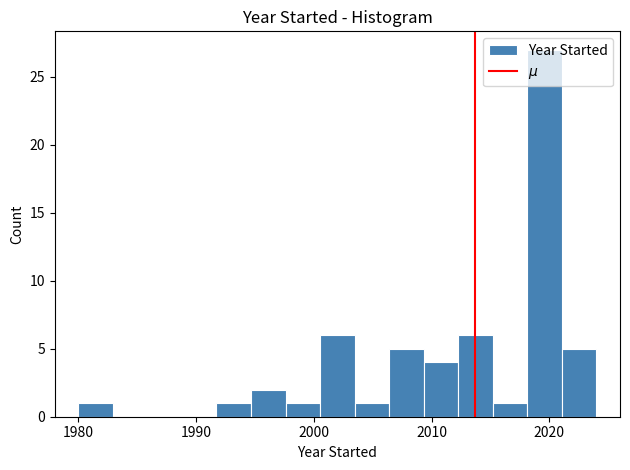

Around what value on the x-axis is the tallest bar? Give the approximate position of its centre, as read against the axis.

2020